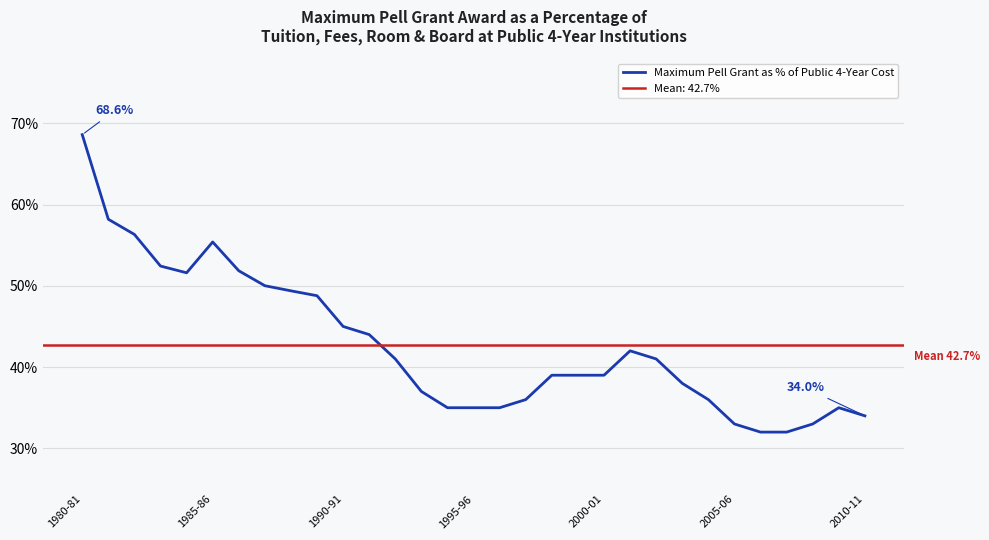

What is the minimum value shown in the chart?

0.3